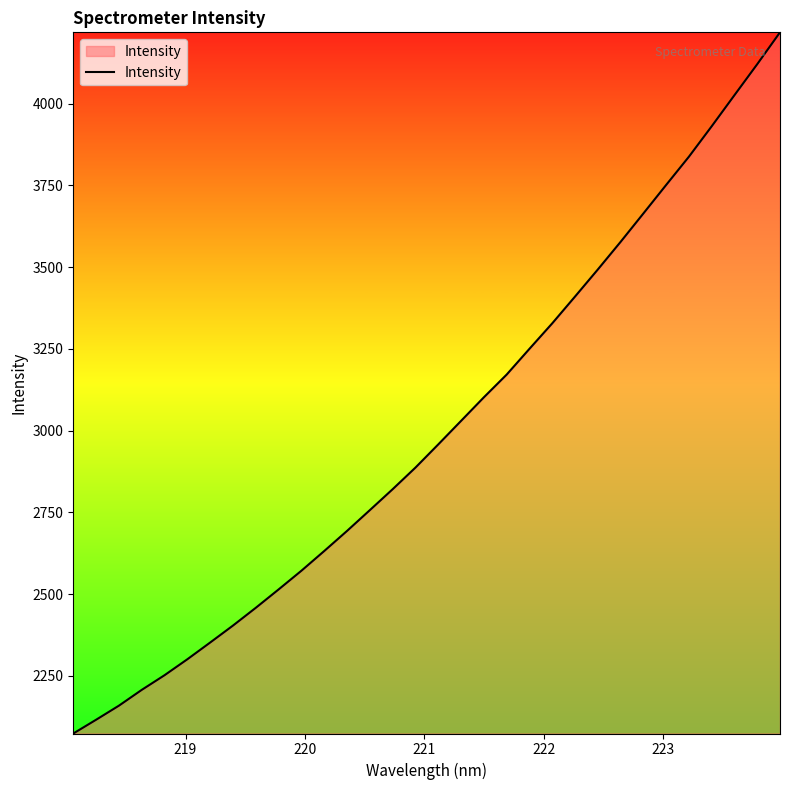

How many lines are shown in the chart?

1